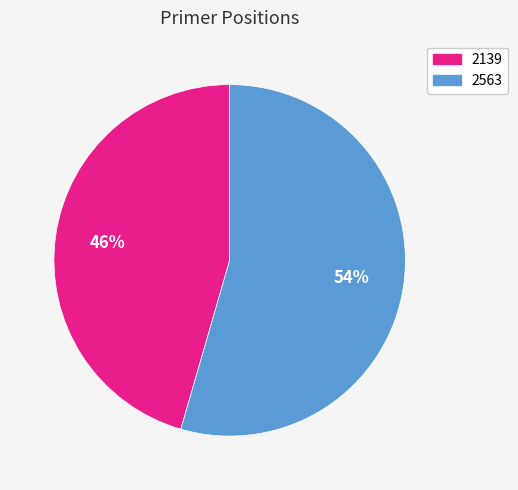

To the nearest percent, what is the average slice percentage?

50%